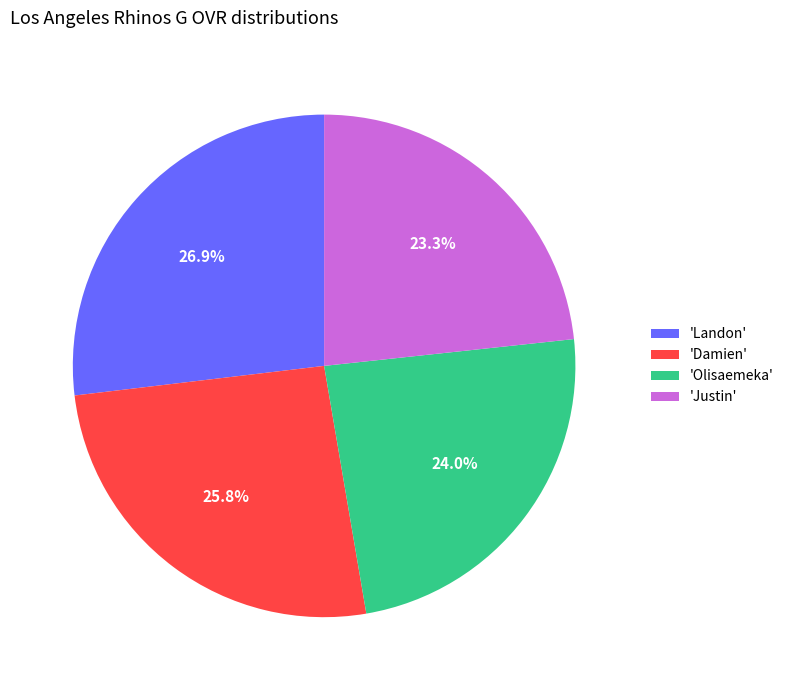

Combined, what portion of the pie is 'Olisaemeka' and 'Landon'?

50.9%